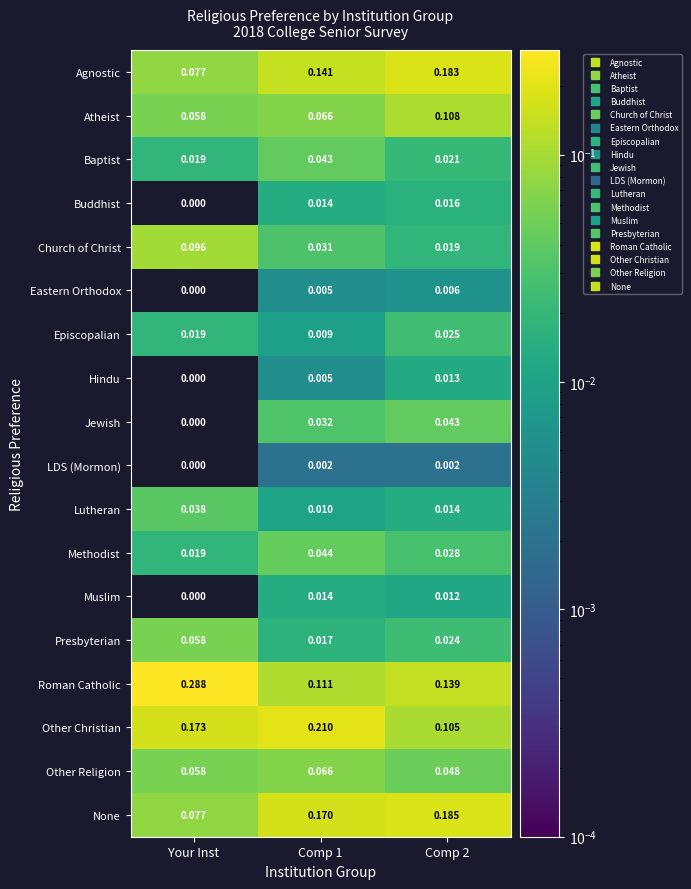

How many distinct data groups are displayed?

18